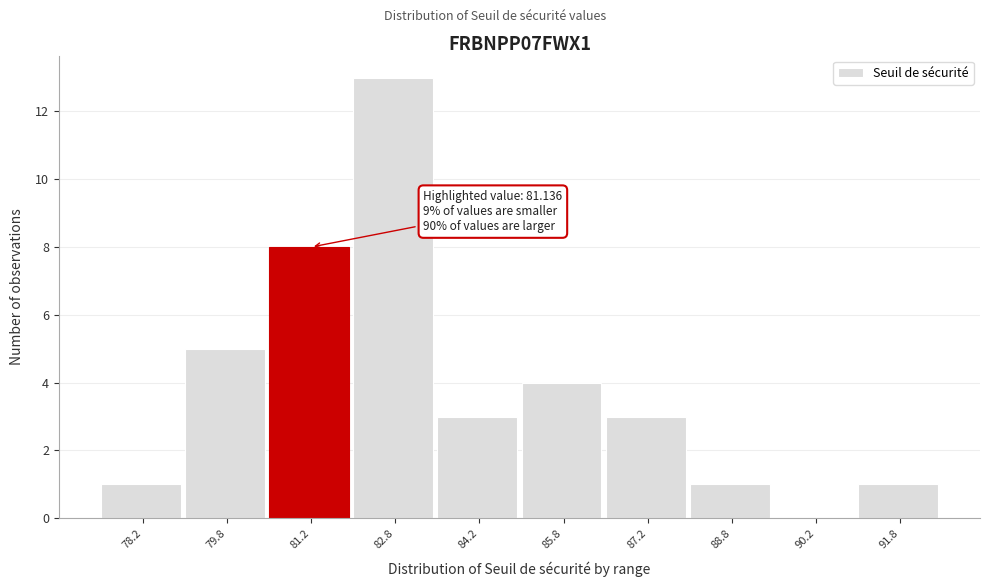

Over which range of the x-axis is the bar tallest?

82.0 to 83.5